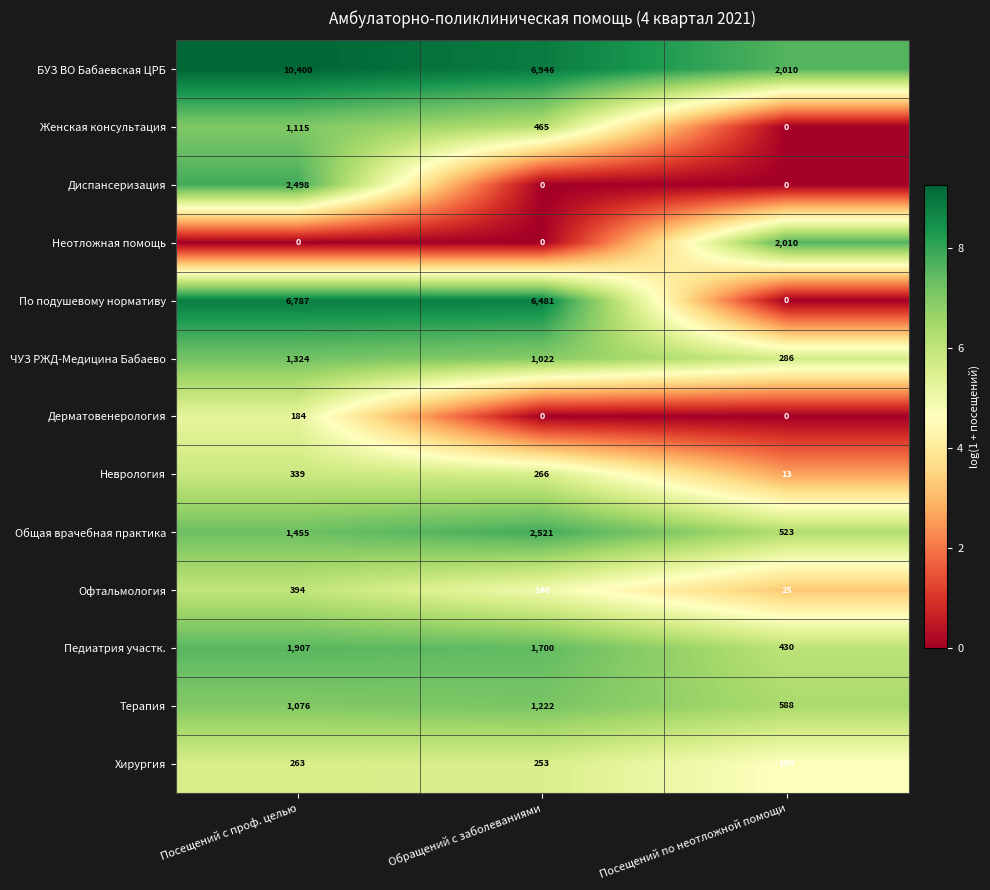

Which series has the largest total across all categories?

БУЗ ВО Бабаевская ЦРБ